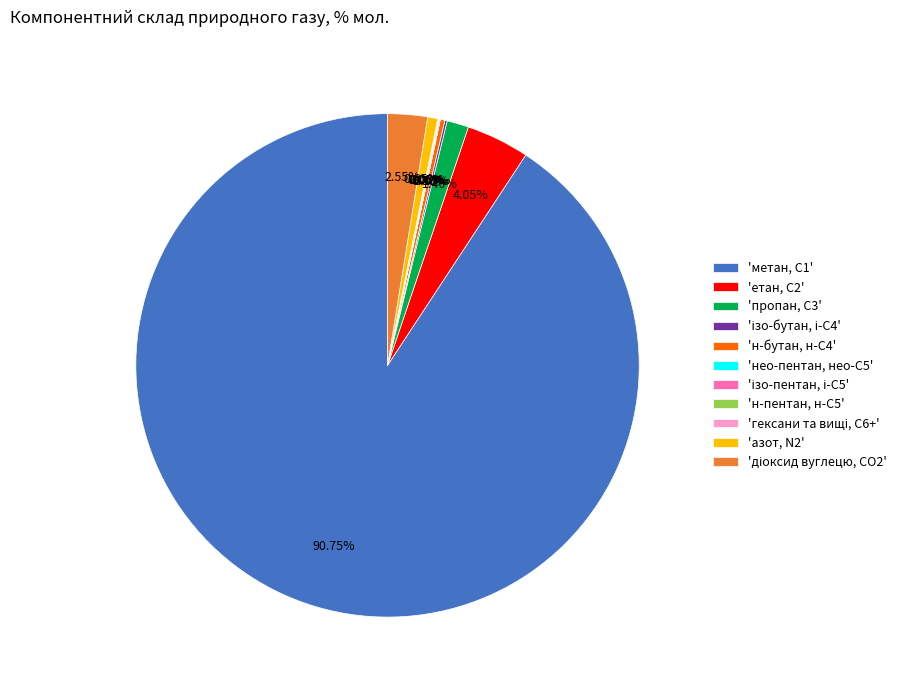

Which slice represents more than half of the pie?

'метан, С1'